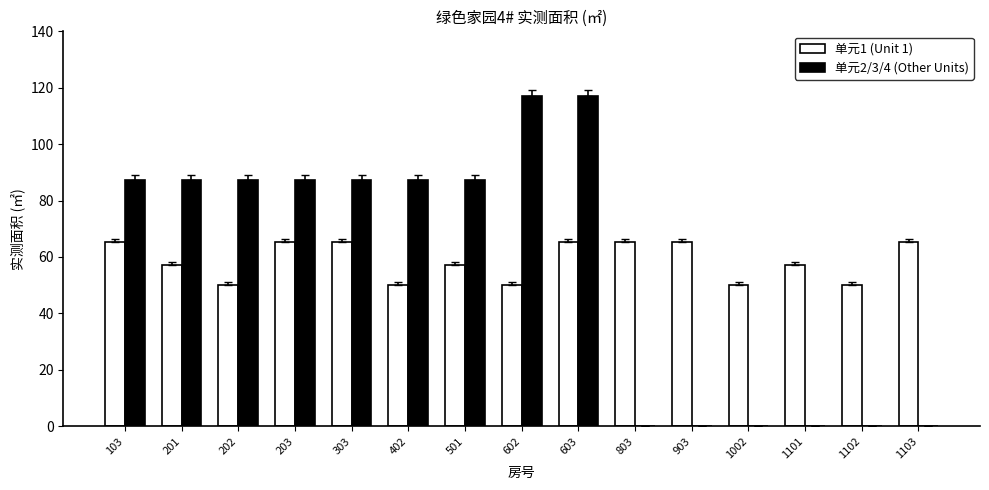

What is the highest value of the 单元1 (Unit 1) series?

65.4